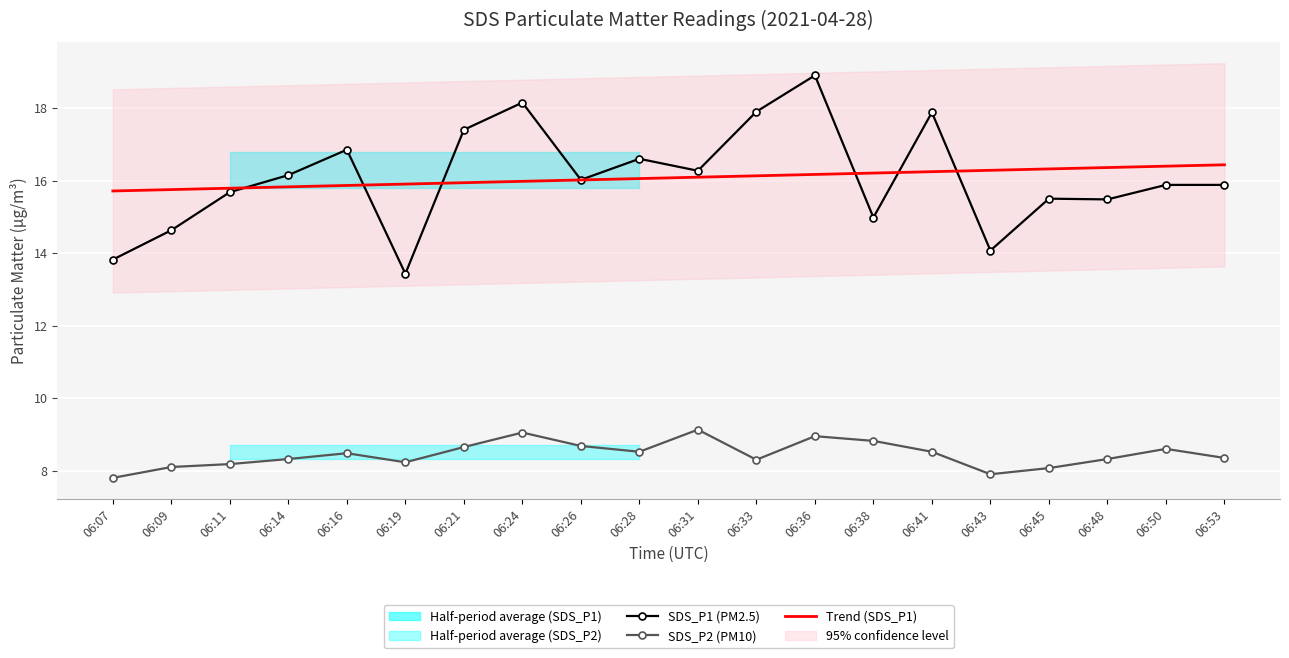

How many lines are shown in the chart?

3